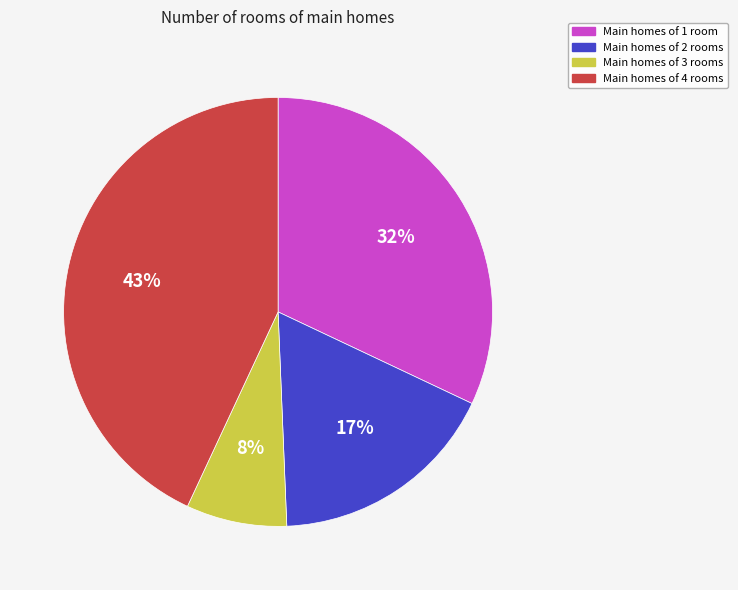

Does any single category account for the majority?

No